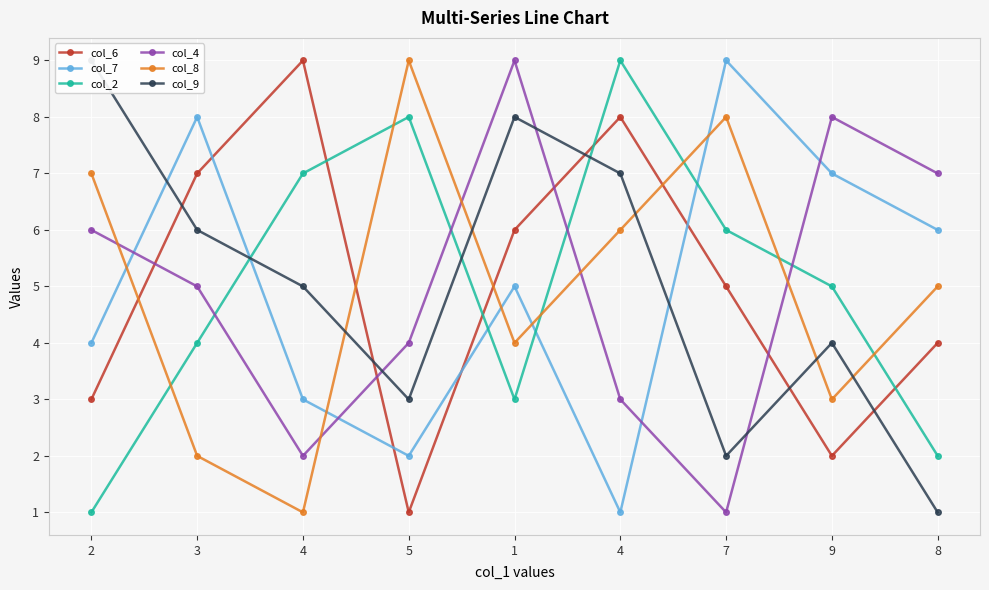

List the labels in order of col_8 value, largest first.

5, 7, 2, 4, 8, 1, 9, 3, 4